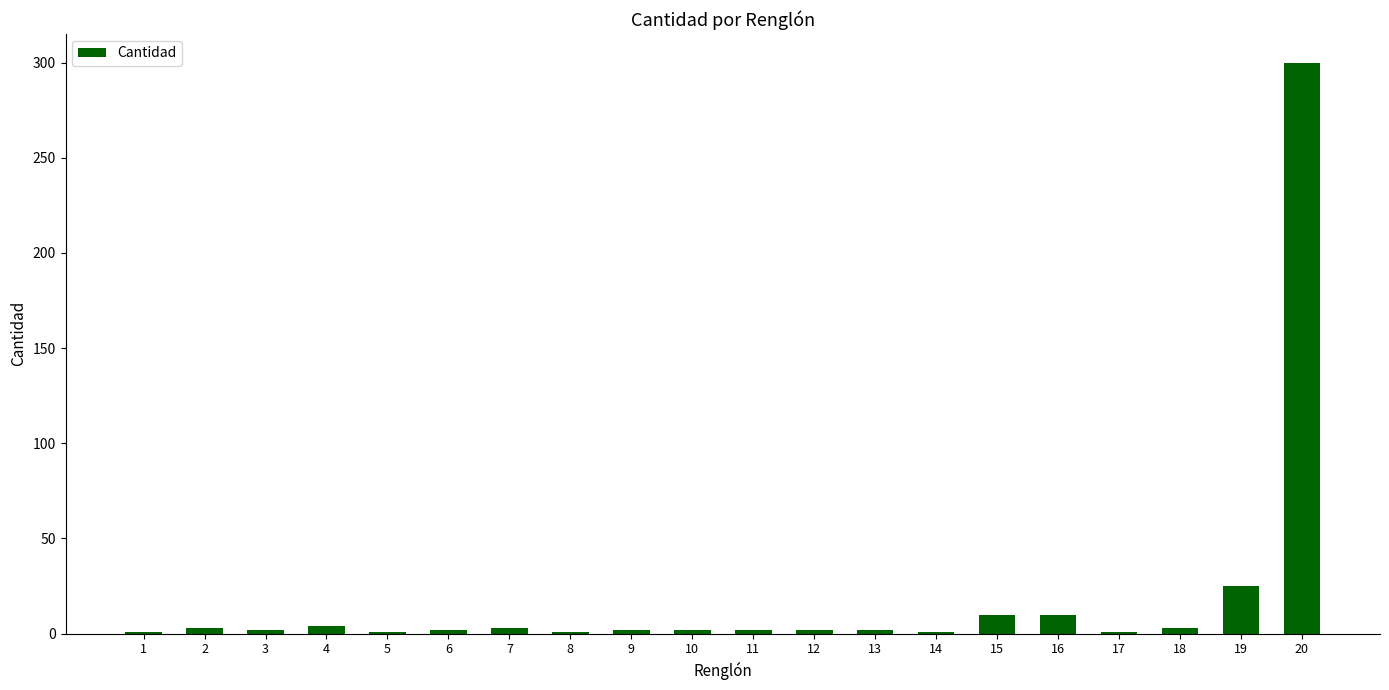

What is the difference between the maximum and minimum values?

299